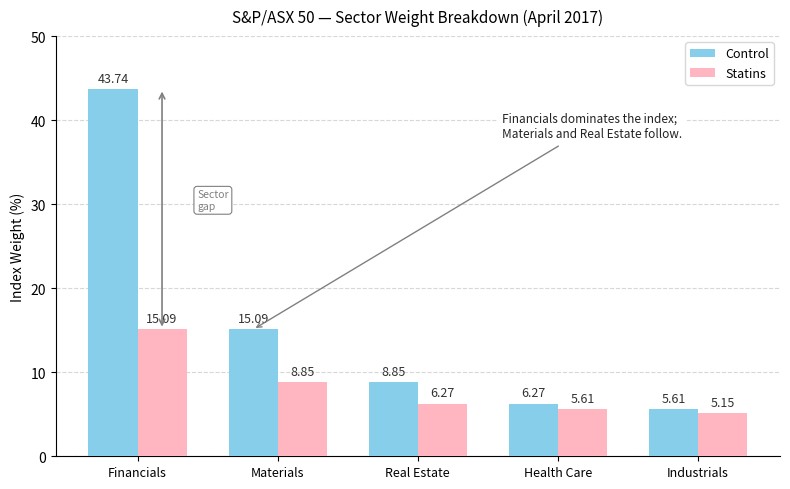

How many data points in Control are above 8?

3